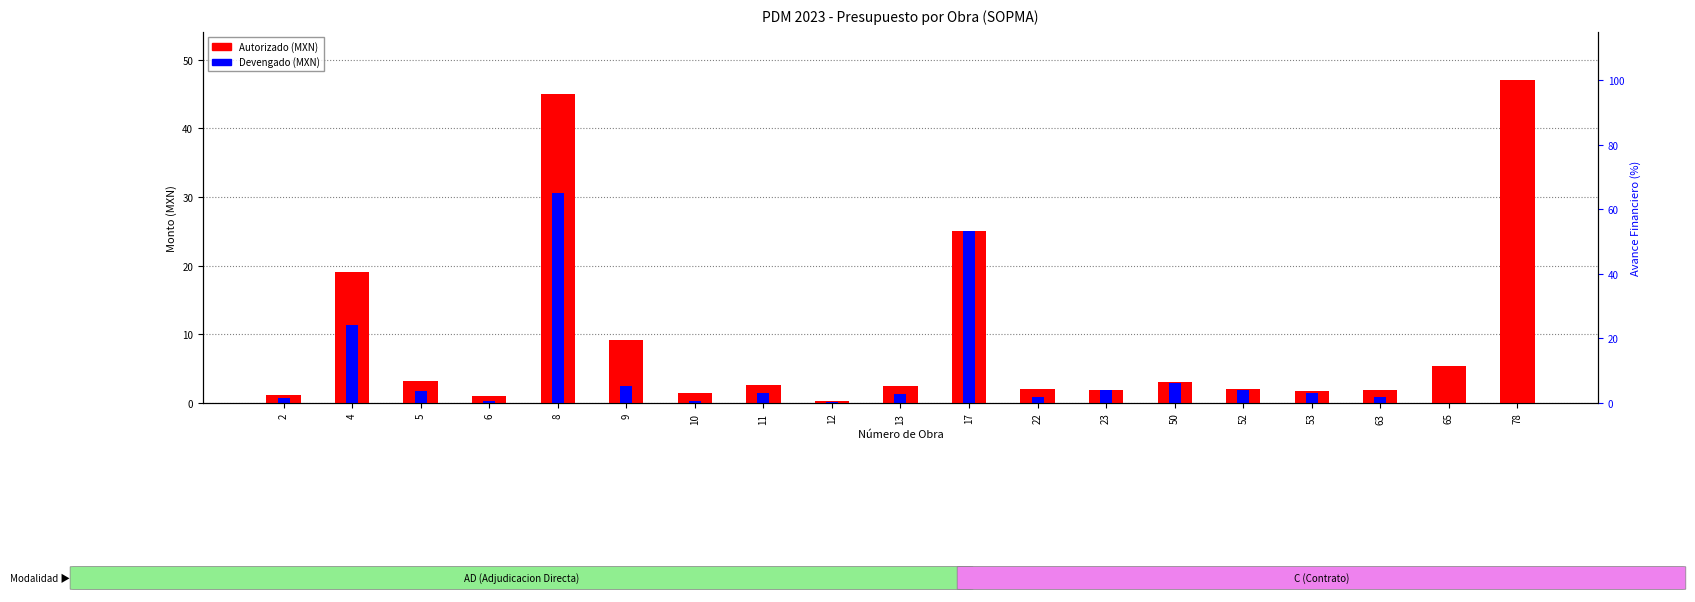

Is the value of Autorizado at 65 greater than the value of Devengado at 13?

Yes